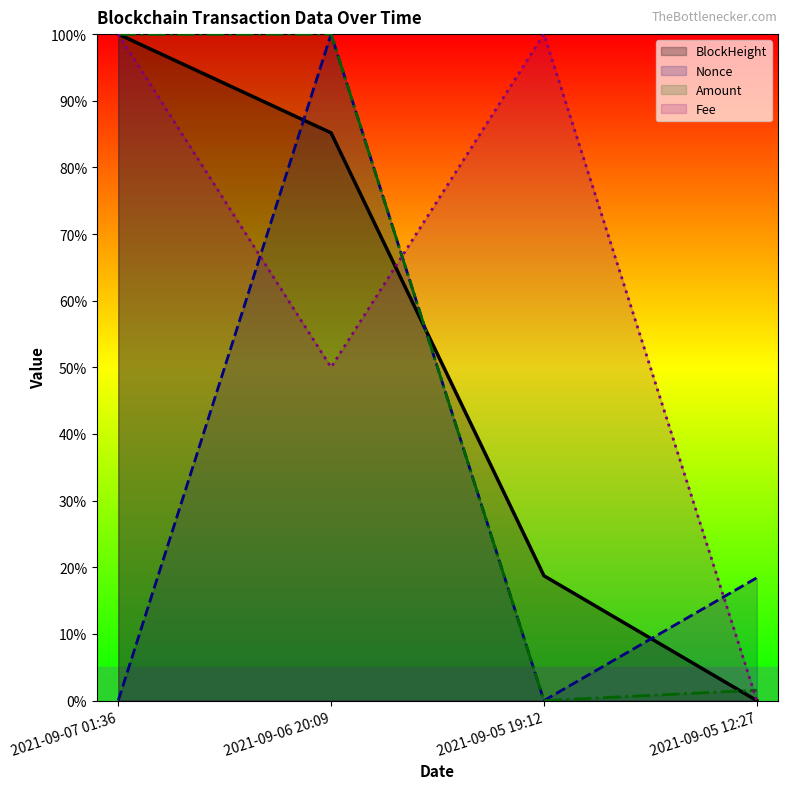

What is the label of the 4th point from the left?

2021-09-05 12:27